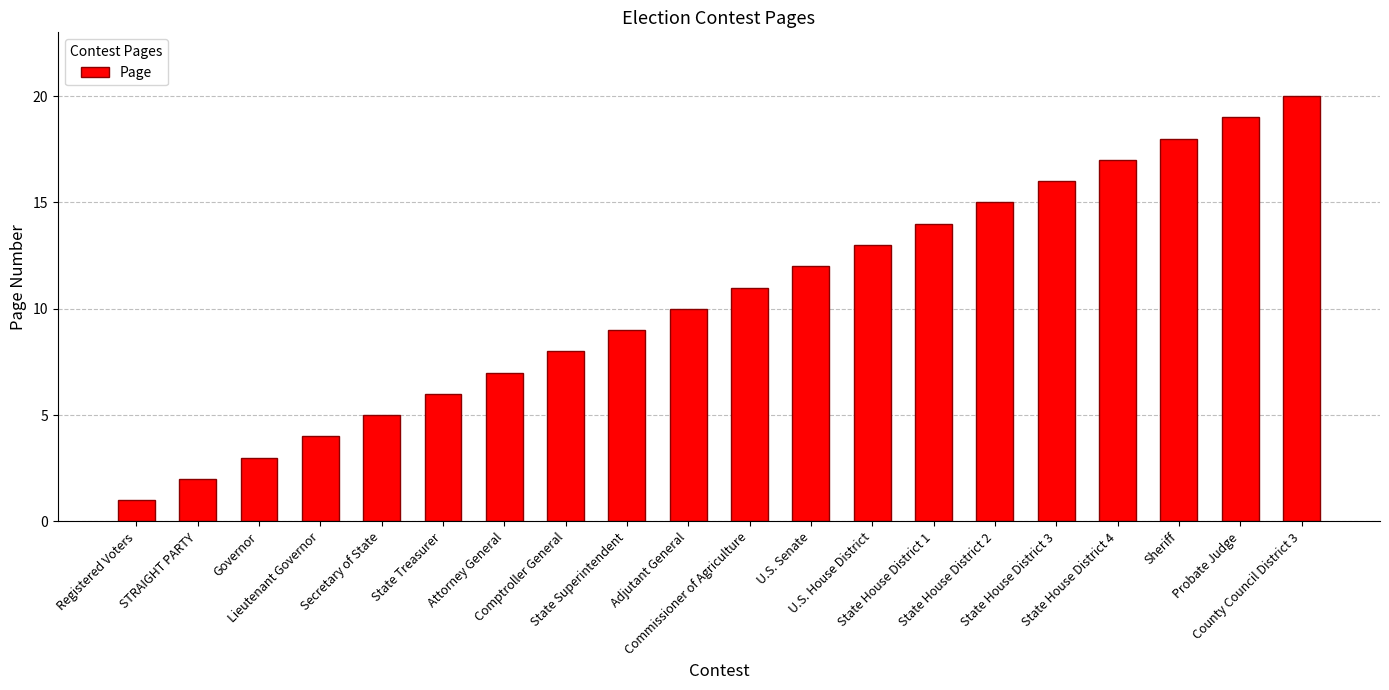

Which has a higher value, State Treasurer or Attorney General?

Attorney General